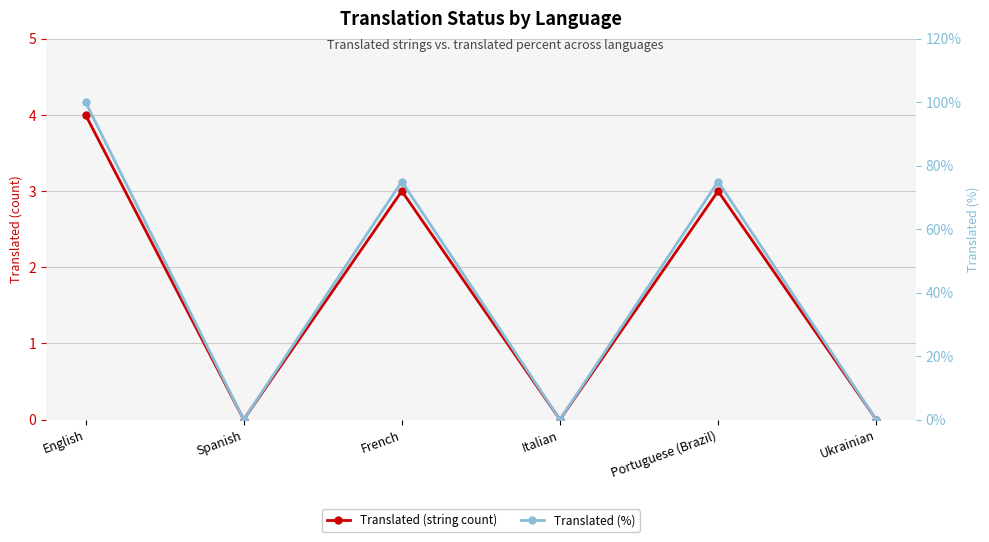

Does the chart have visible grid lines?

Yes